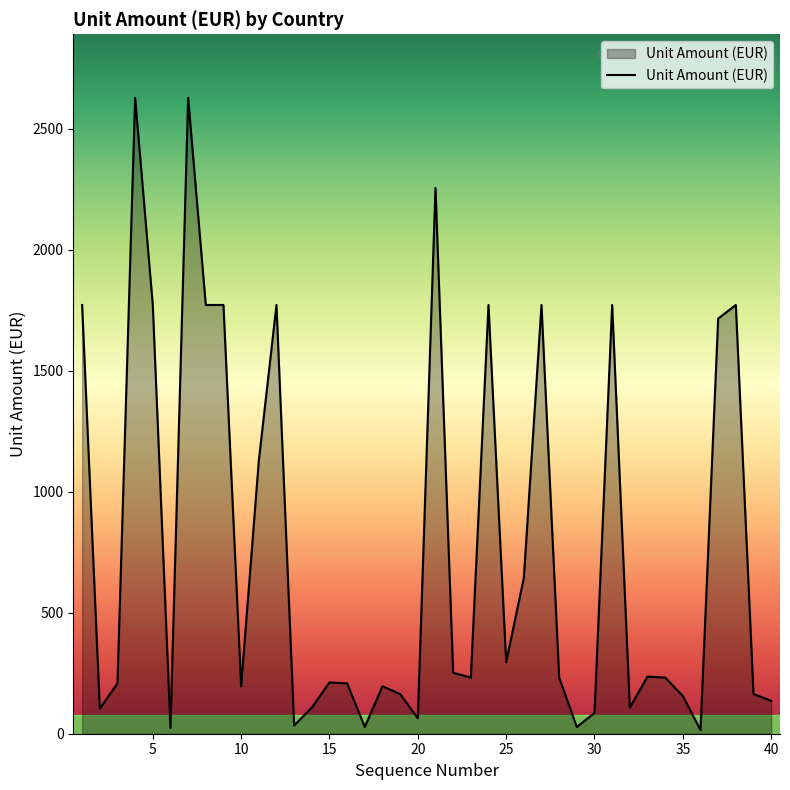

What is the greatest value displayed?

2628